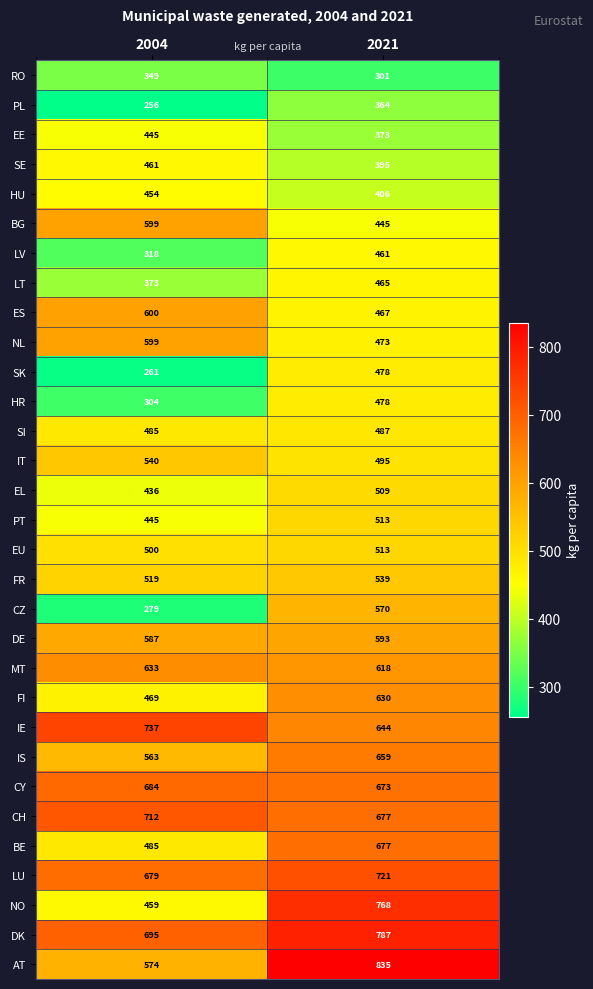

Where is SK nearest to the value 369?

2004